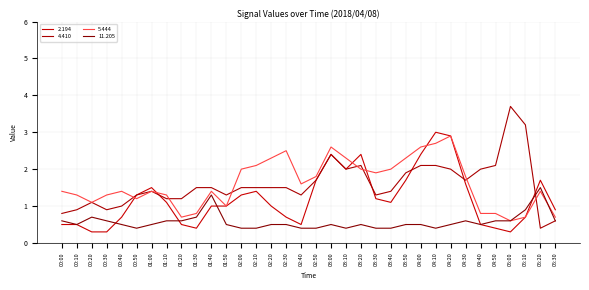

Does the chart display data point markers on the line(s)?

No